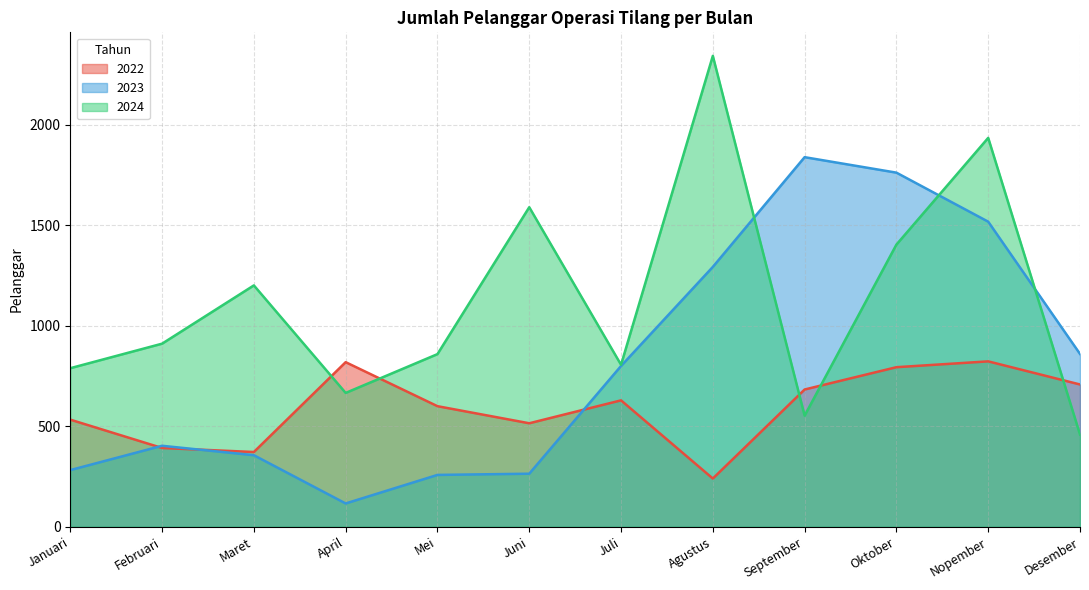

Between which two adjacent categories do 2023 and 2024 first intersect?

Agustus and September